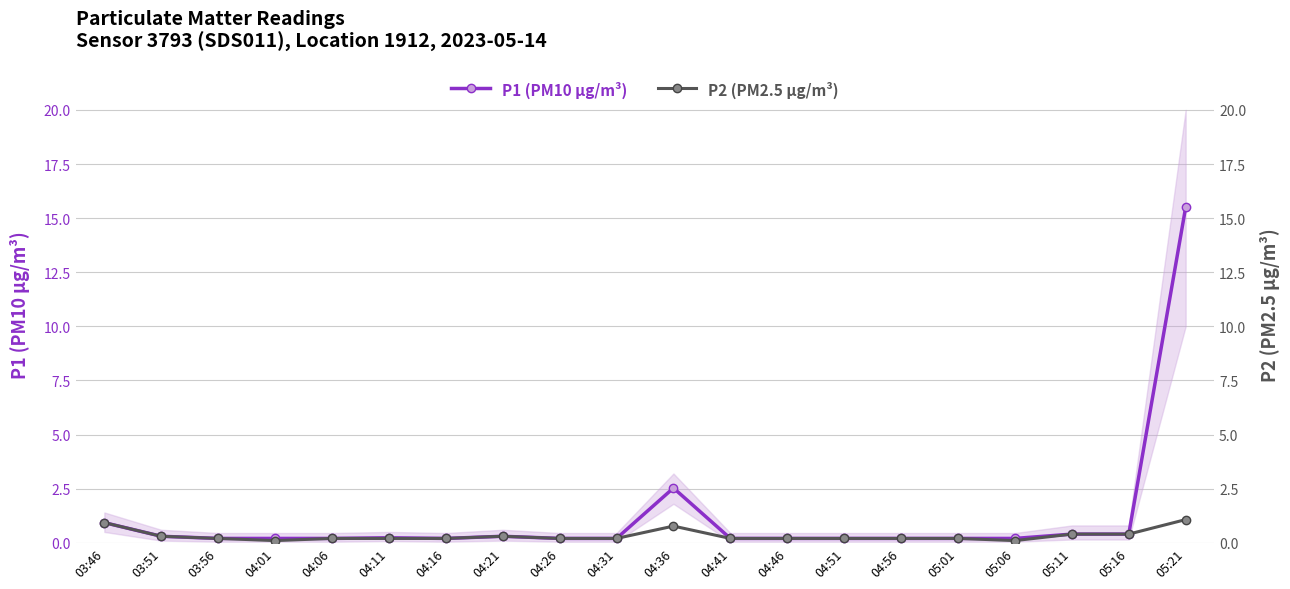

What is the difference between the maximum and minimum values in the P2 (PM2.5 μg/m³) series?

1.0